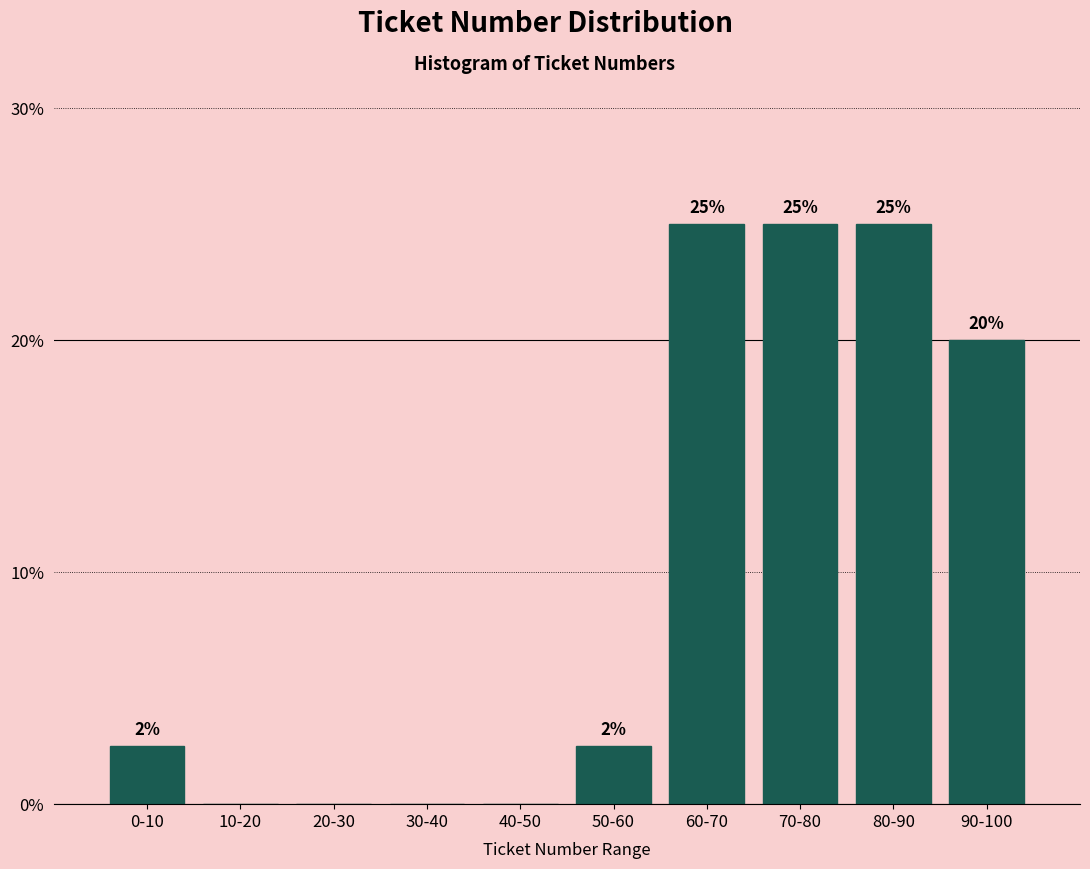

What is the sum of the values at 20-30 and 90-100?

20.0